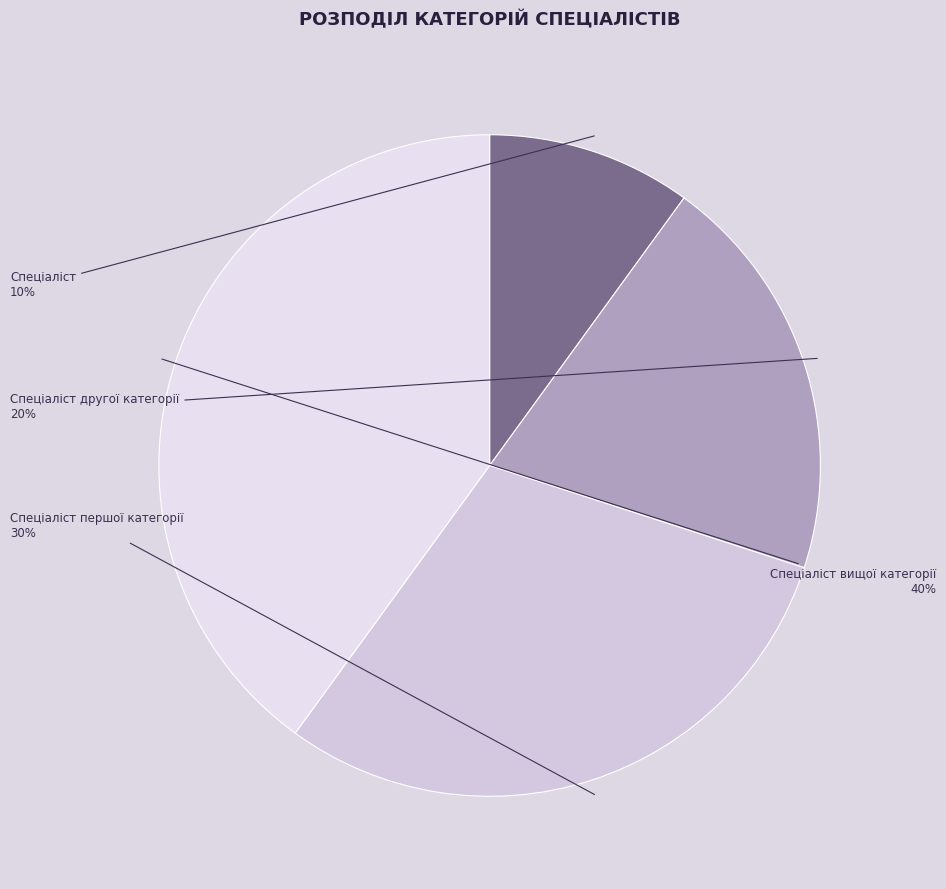

To the nearest percent, what is the average slice percentage?

25%